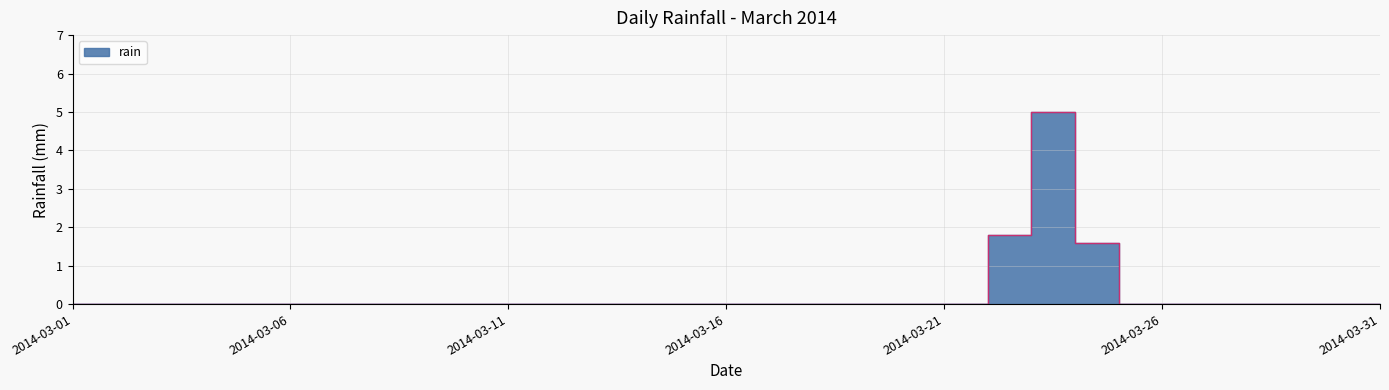

The value at 2014-03-16 is 0.0. True or false?

True